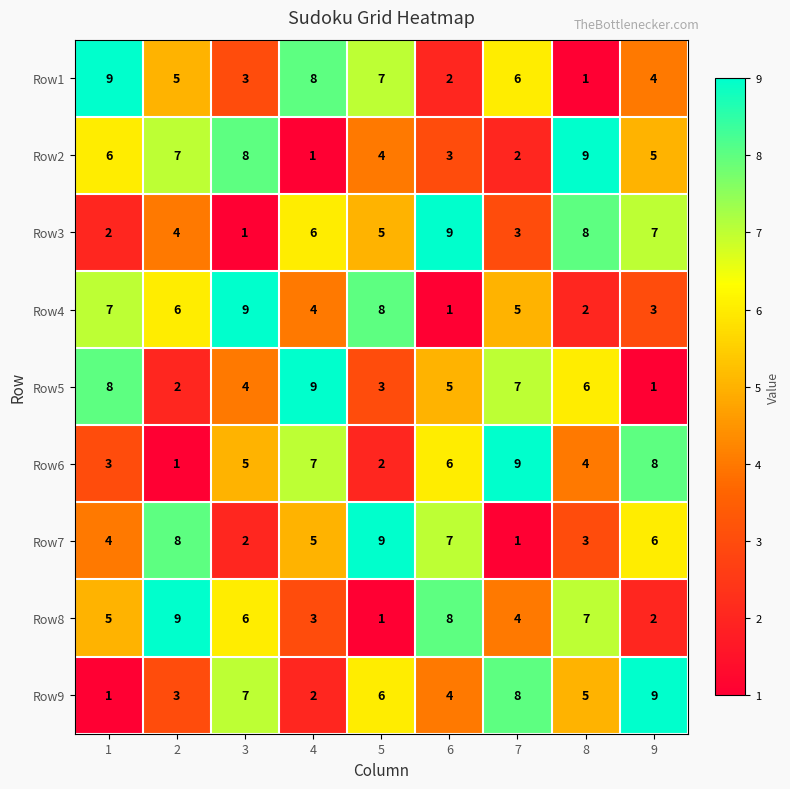

What is the total value across all series at 3?

45